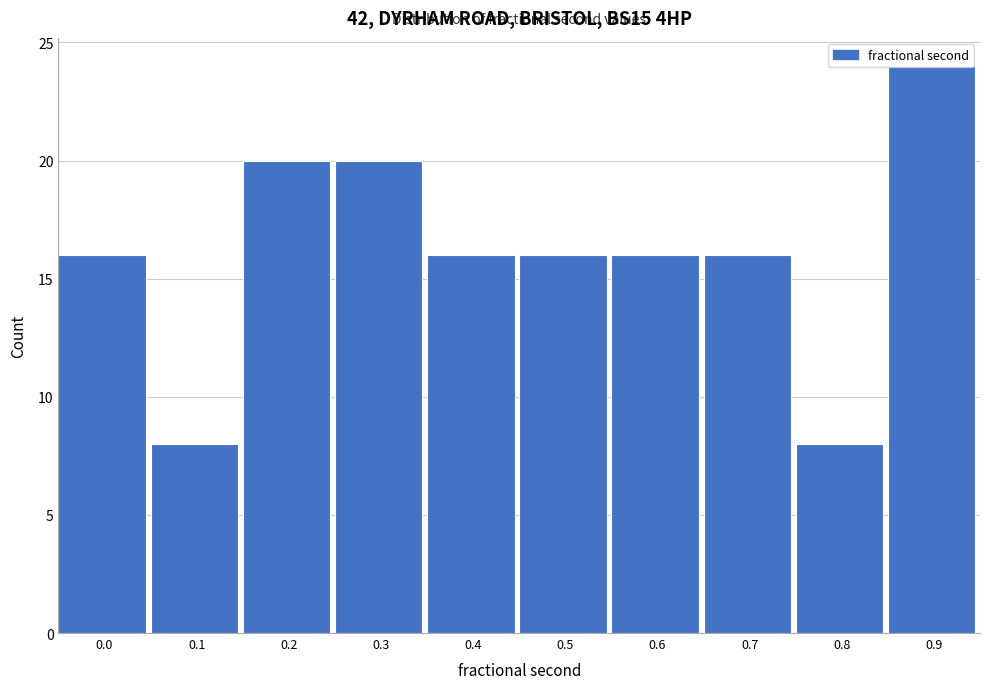

Is it true that the value at 0.7 is 16?

True